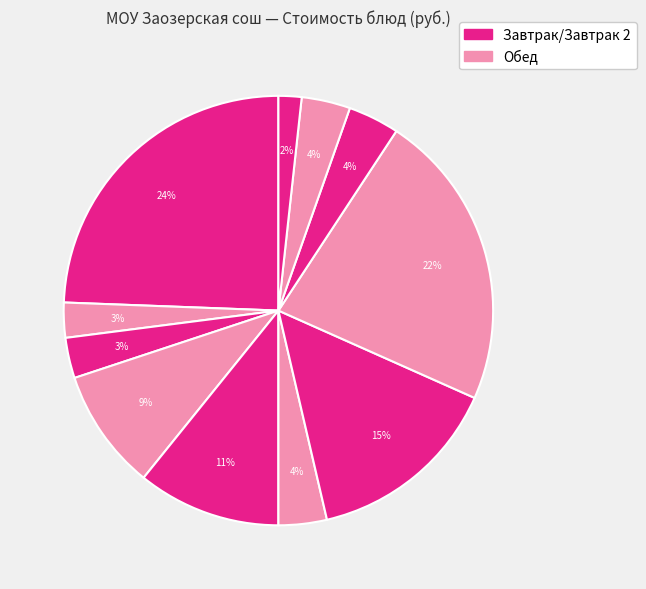

How many slices are in this pie chart?

11